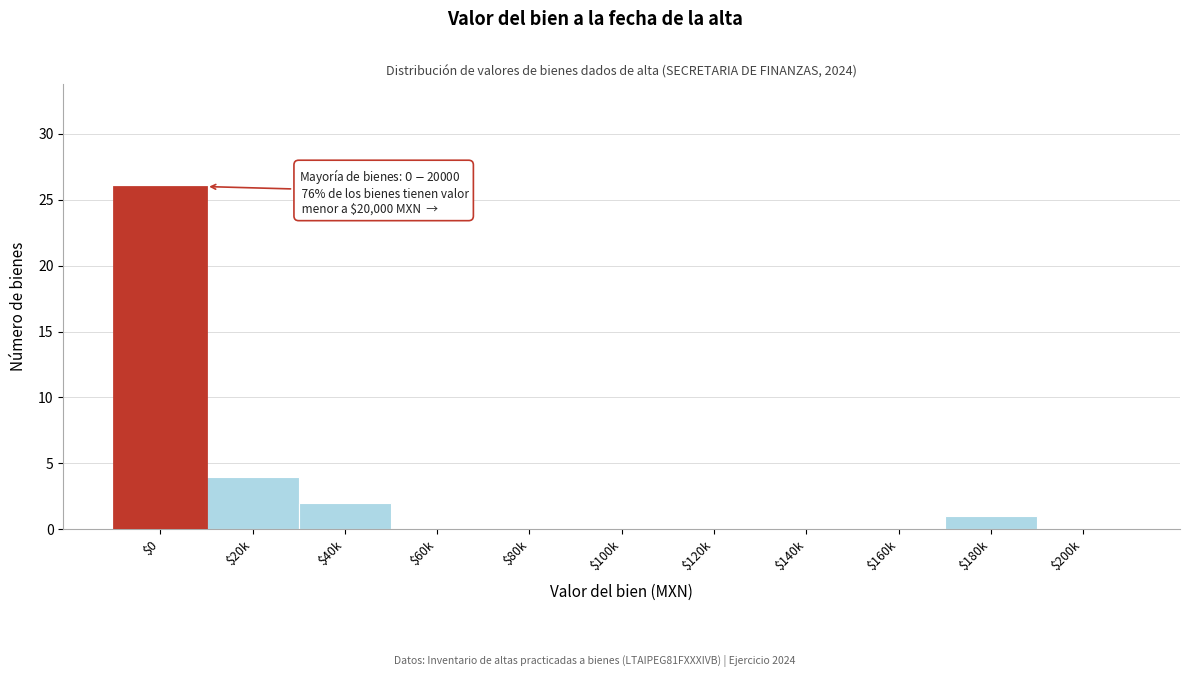

Which label corresponds to the largest value in the chart?

$0